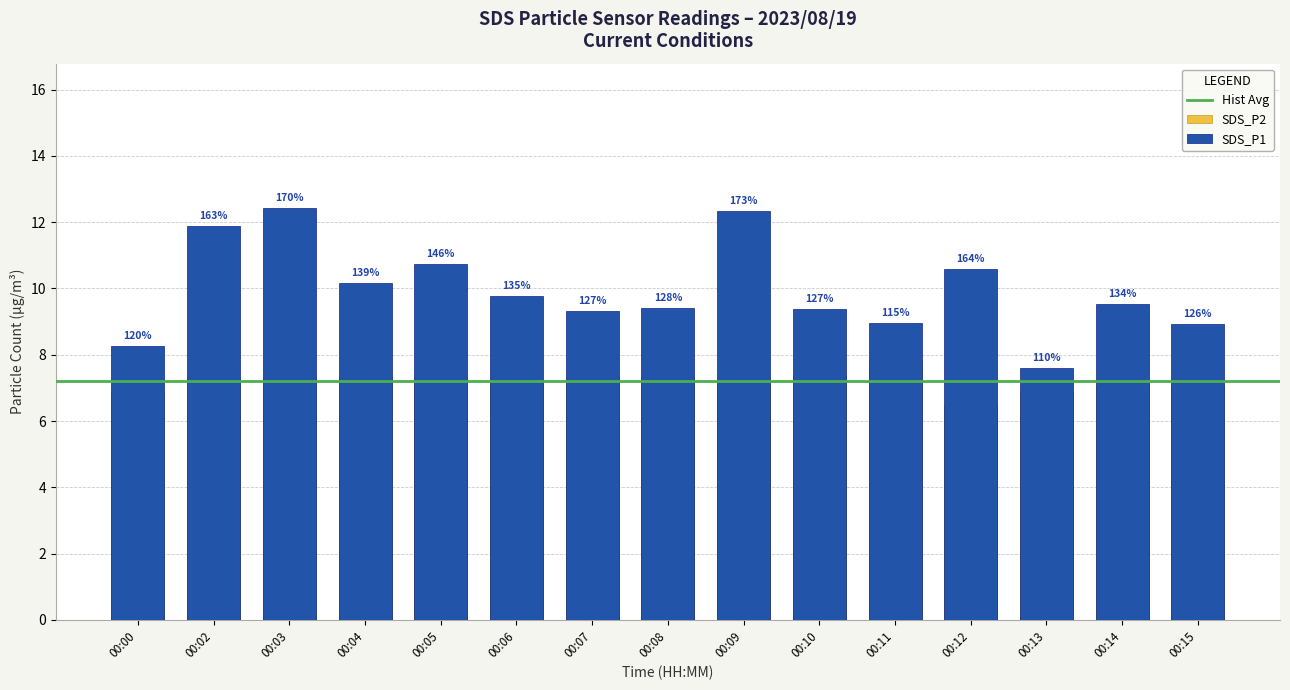

What is the difference between the SDS_P1 values at 00:13 and 00:14?

1.9